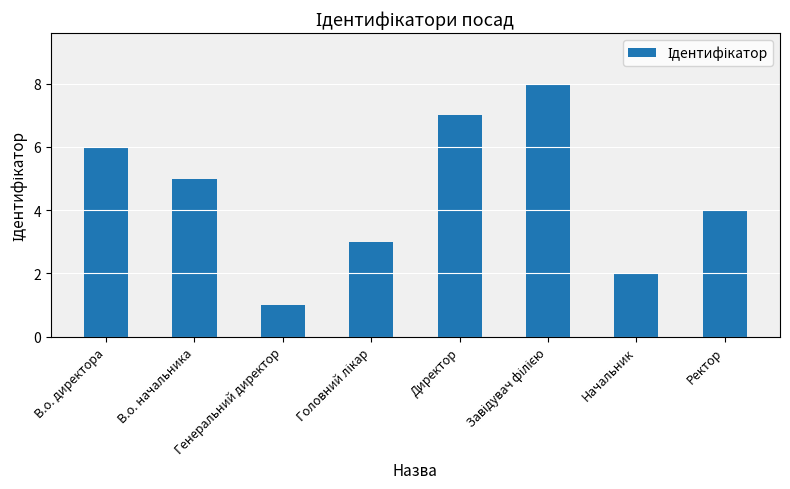

Reading left to right, what are all the values shown in this chart?

6	5	1	3	7	8	2	4